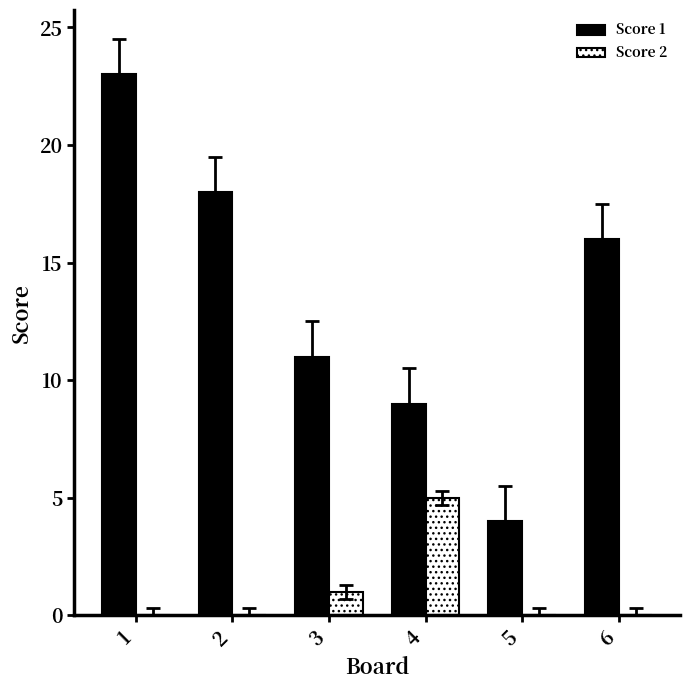

What is the maximum value for Score 2?

5